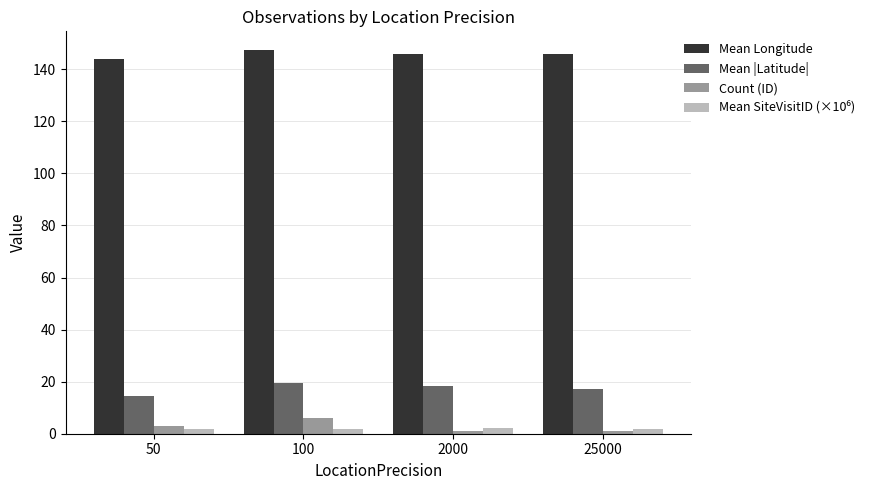

What is the value of the Mean |Latitude| bar at the 2nd from the left?

19.5